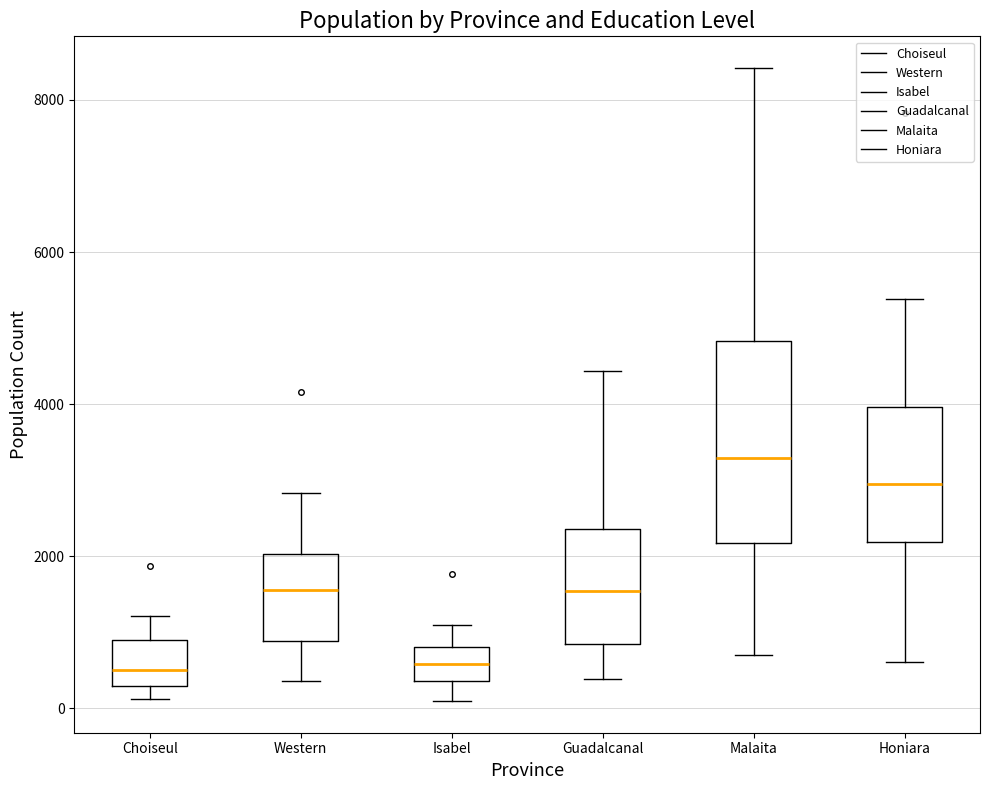

Which box has the highest median line?

Malaita